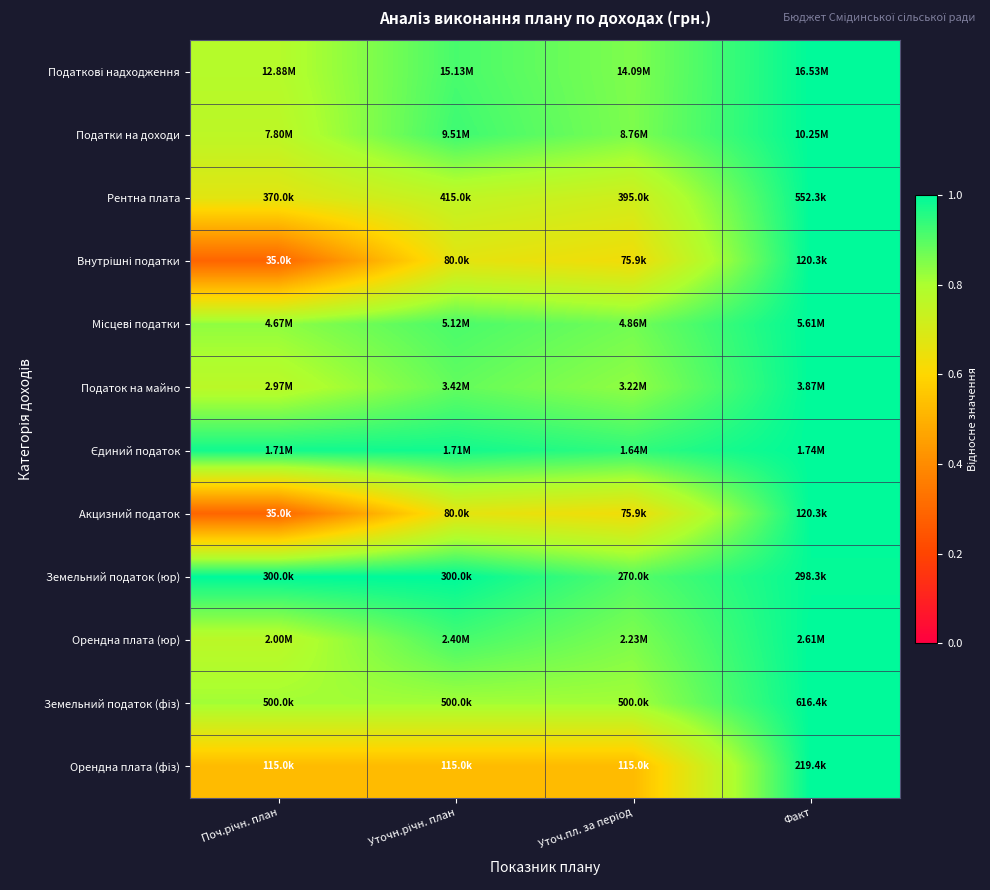

Count the number of categories in the chart.

4